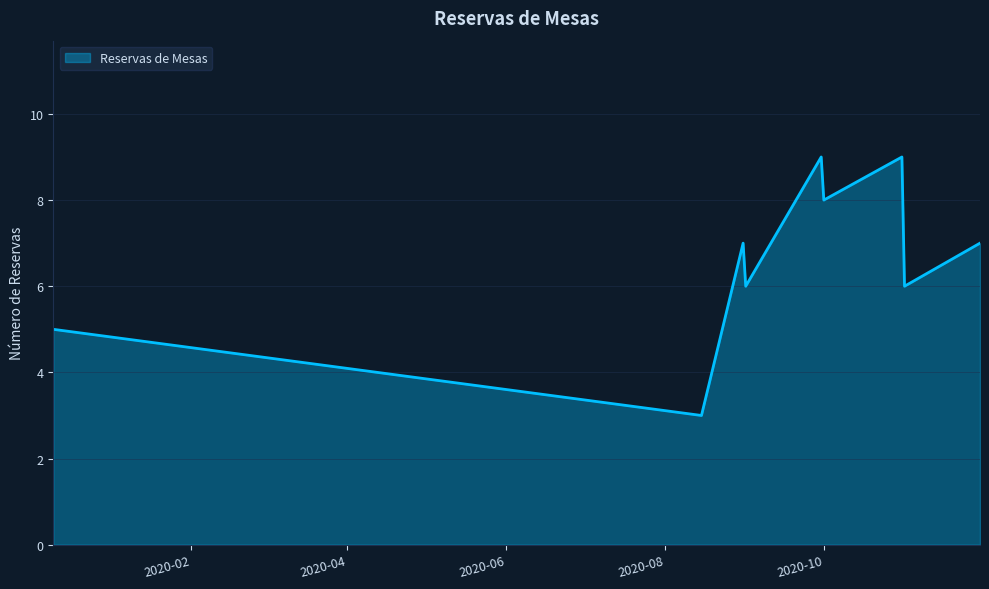

What is the greatest value displayed?

9